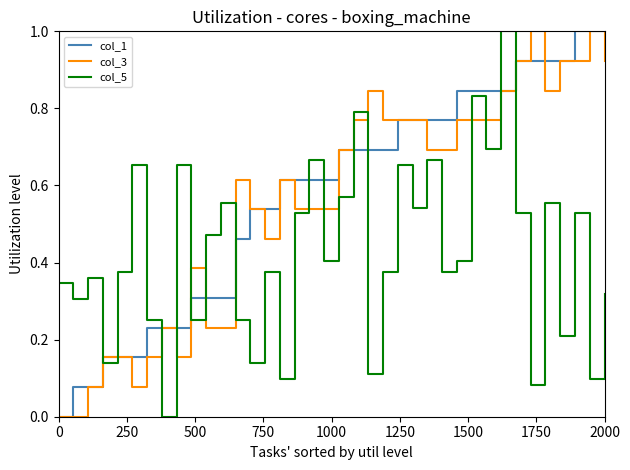

After their last crossing, which series has the higher values: col_1 or col_5?

col_1